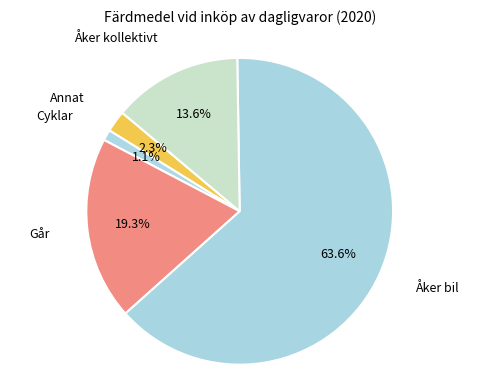

What percentage is NOT represented by Annat?

97.7%